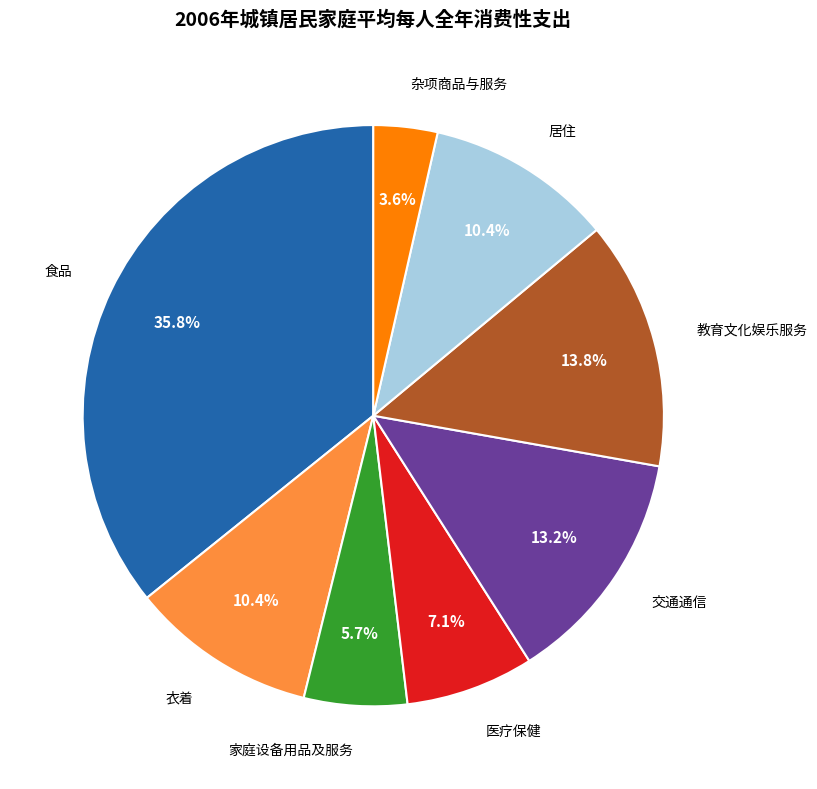

Is there any slice that represents more than half of the pie?

No